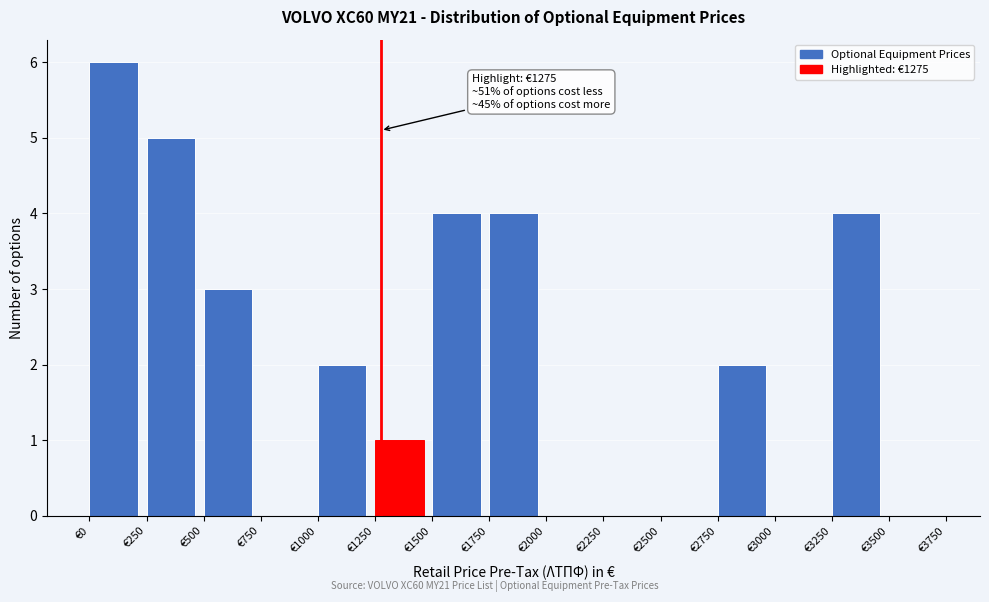

Over which range of the x-axis is the bar tallest?

0 to 250